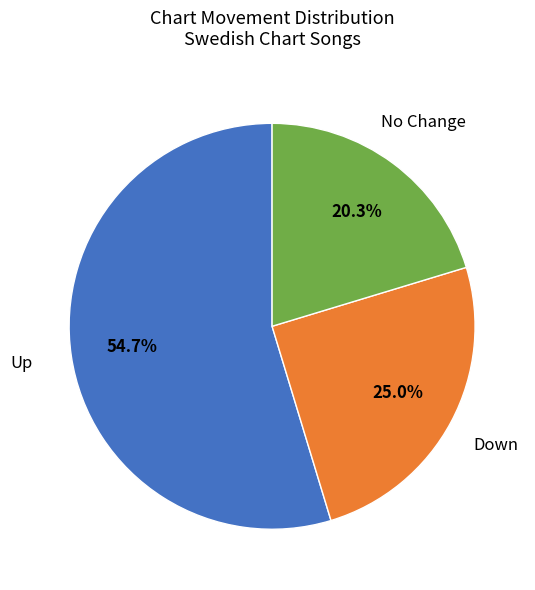

Is there a majority slice in this chart?

Yes